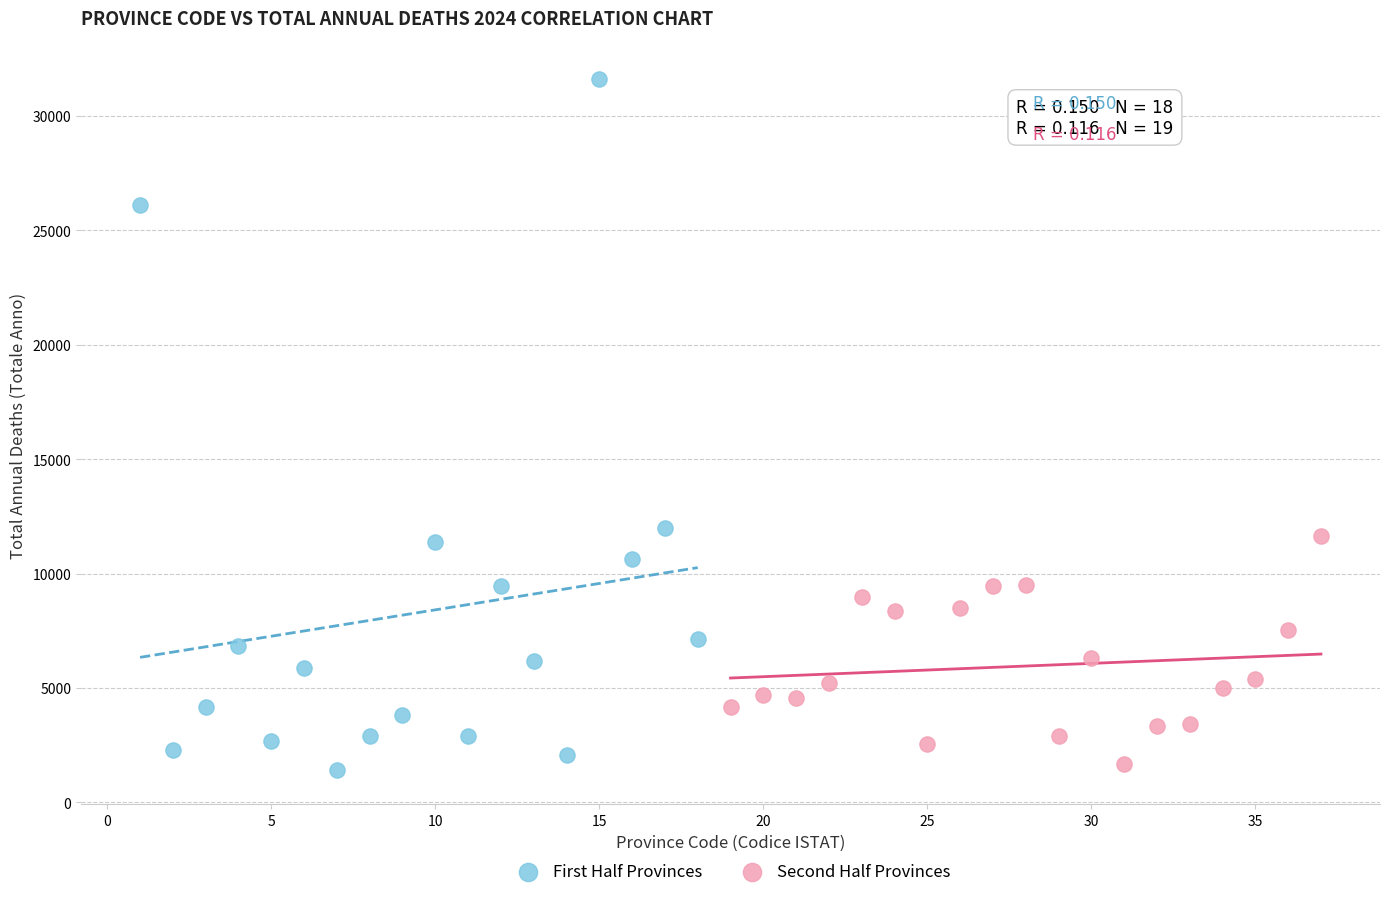

Which series has the widest spread of Y values?

First Half Provinces